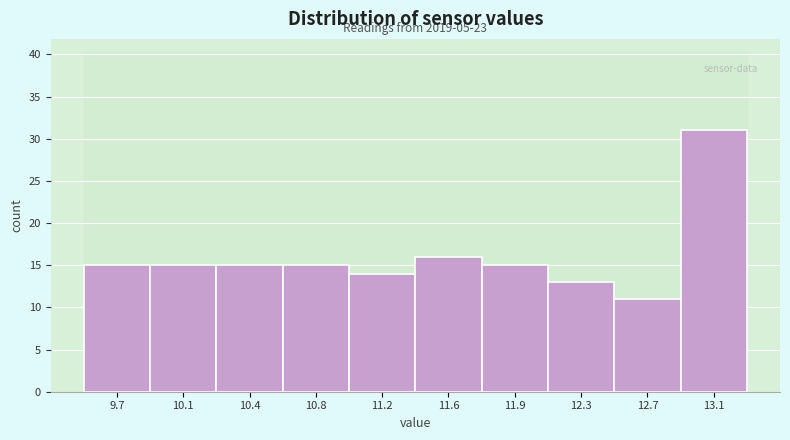

Reading left to right, list all the values displayed in this chart.

9.7=15	10.1=15	10.4=15	10.8=15	11.2=14	11.6=16	11.9=15	12.3=13	12.7=11	13.1=31